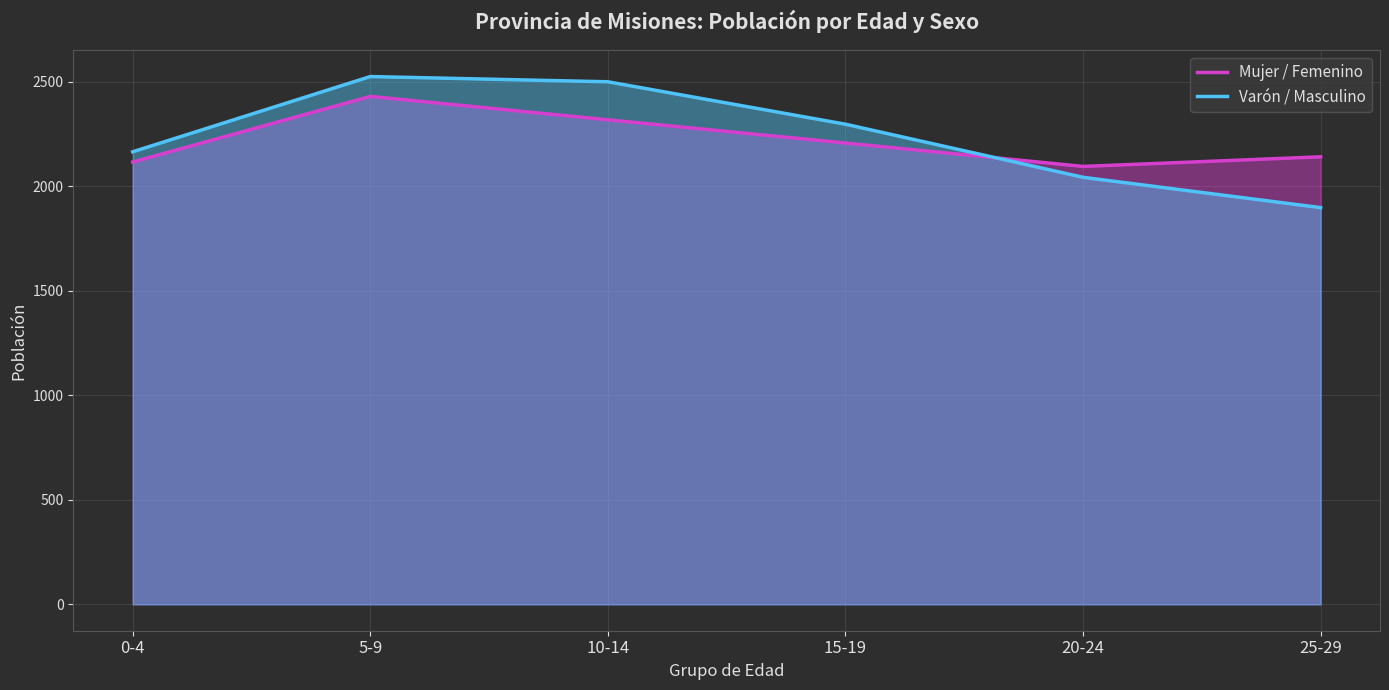

Is it true that Varón / Masculino equals 2043 at 20-24?

True